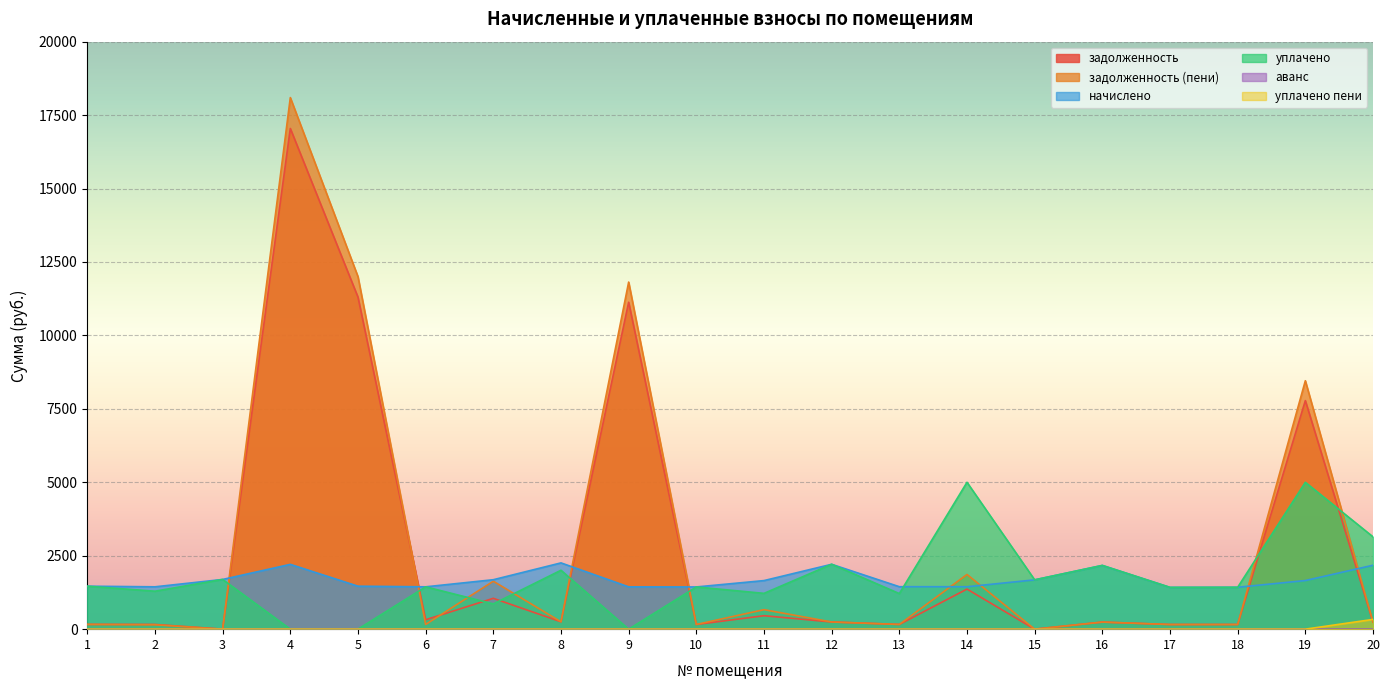

After their last crossing, which series has the higher values: задолженность or аванс?

задолженность